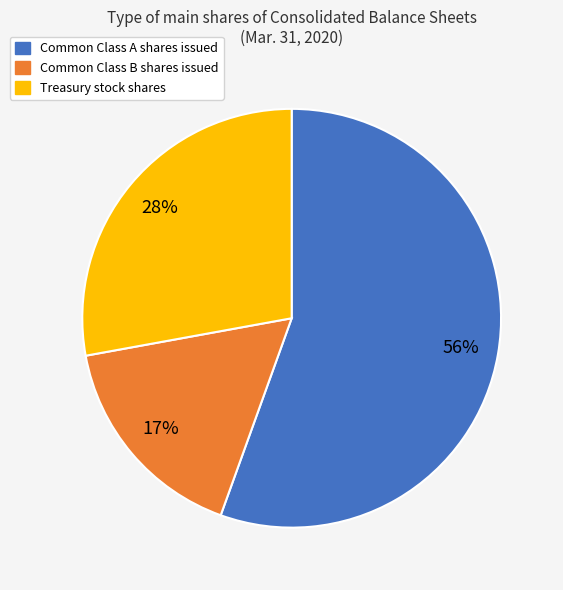

To the nearest percent, what is the average slice percentage?

33%